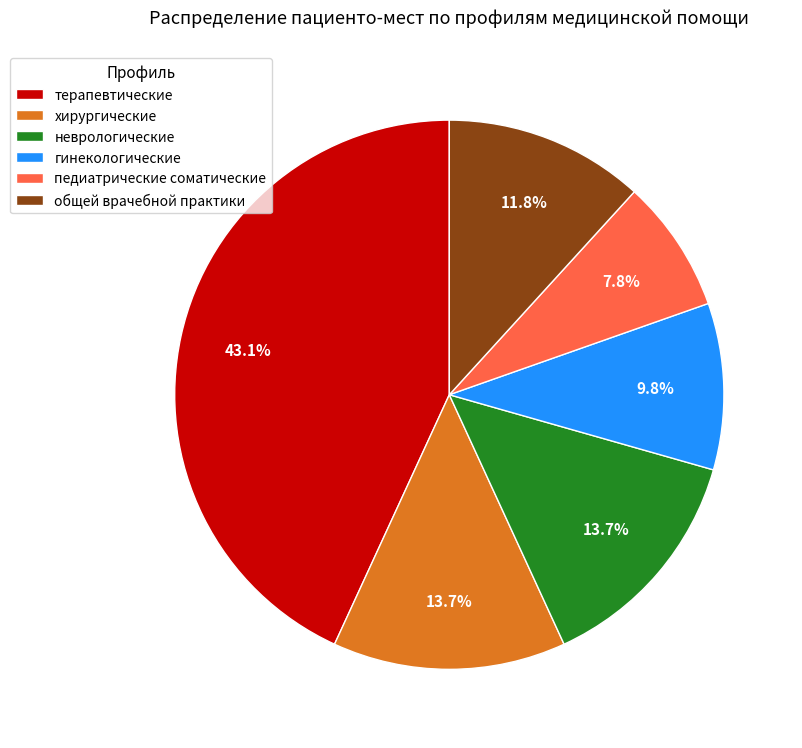

Approximately how many times larger is the value at общей врачебной практики compared to хирургические?

0.9